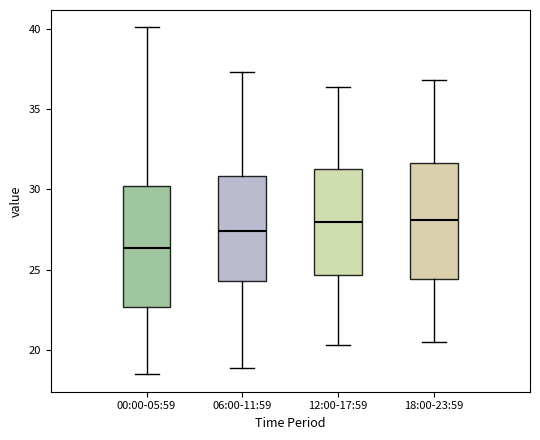

Reading left to right, read every box against the y-axis: the position of its median line, the range the box covers, and the ends of its whiskers. The values are not printed on the chart, so give them approximately, as read against the axis.

00:00-05:59: median 26.5, box 22.5 to 30.0, whiskers 18.5 to 40.0
06:00-11:59: median 27.5, box 24.5 to 31.0, whiskers 19.0 to 37.5
12:00-17:59: median 28.0, box 24.5 to 31.5, whiskers 20.5 to 36.5
18:00-23:59: median 28.0, box 24.5 to 31.5, whiskers 20.5 to 37.0